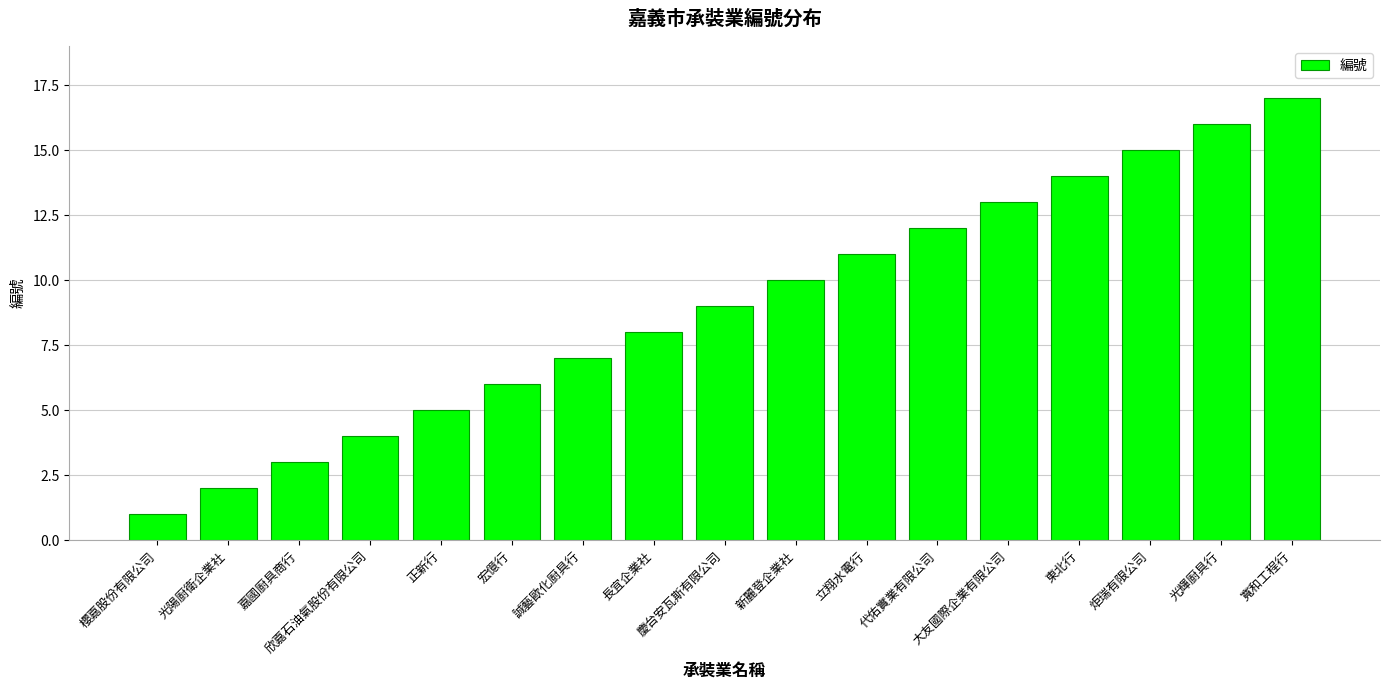

Which has a higher value, 光輝廚具行 or 大友國際企業有限公司?

光輝廚具行